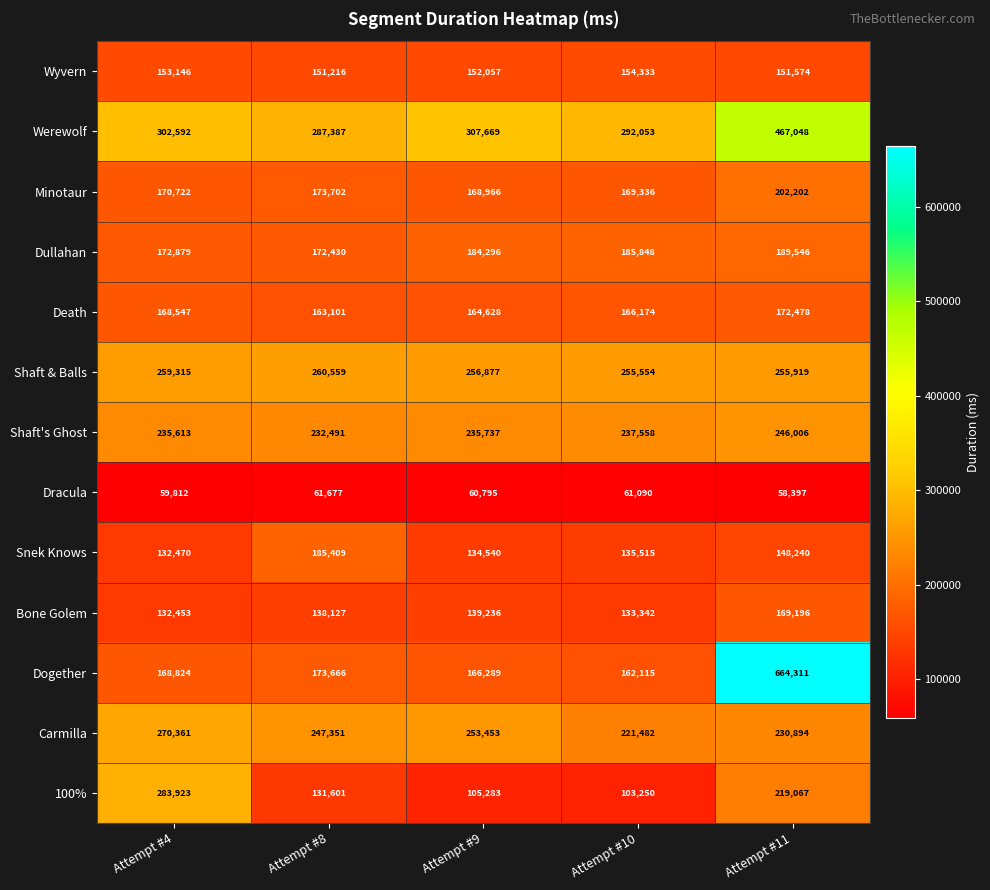

Is it true that Snek Knows equals 212983 at Attempt #11?

False